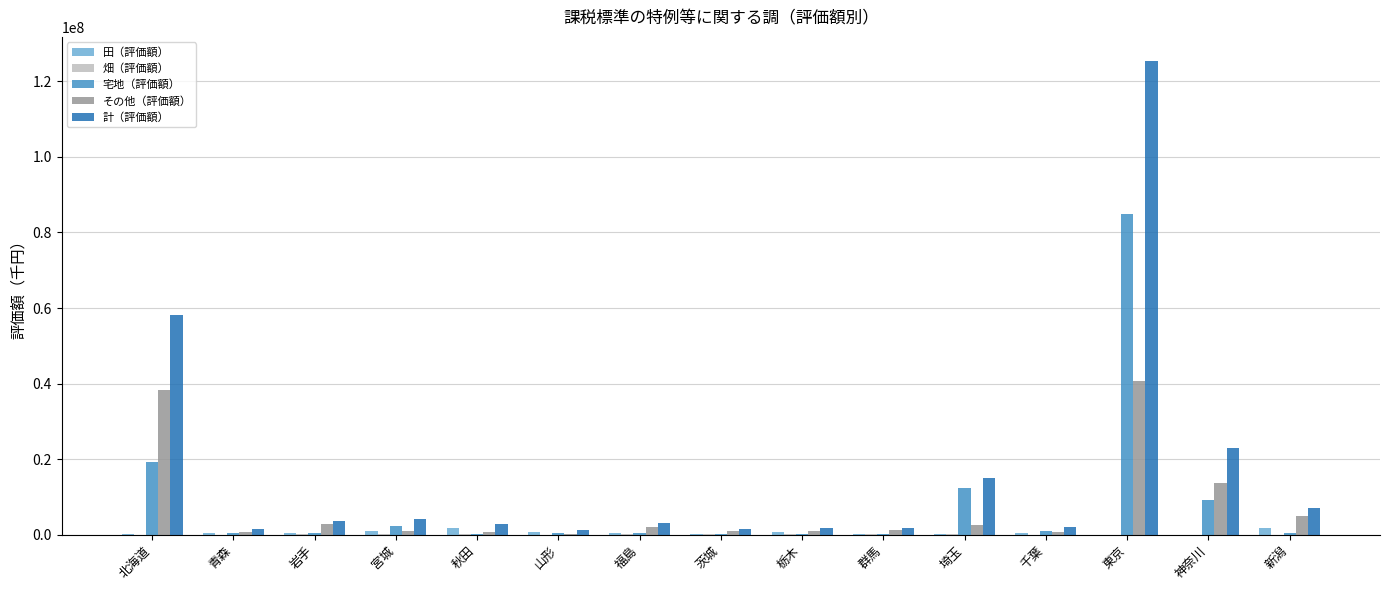

How many categories are shown in the chart?

15